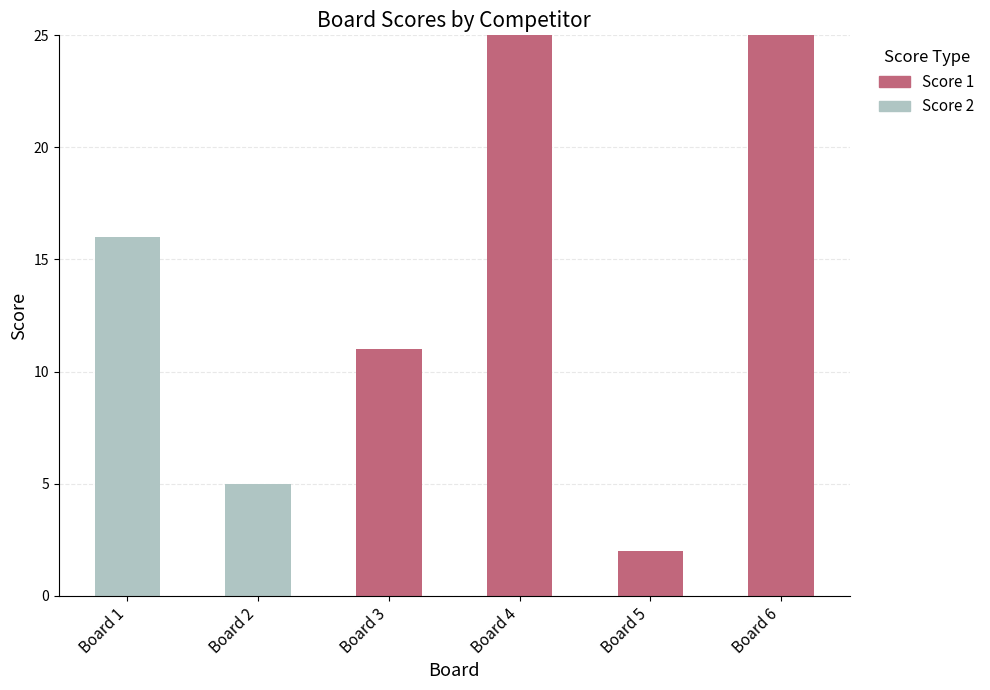

What is the total value across all series at Board 4?

25